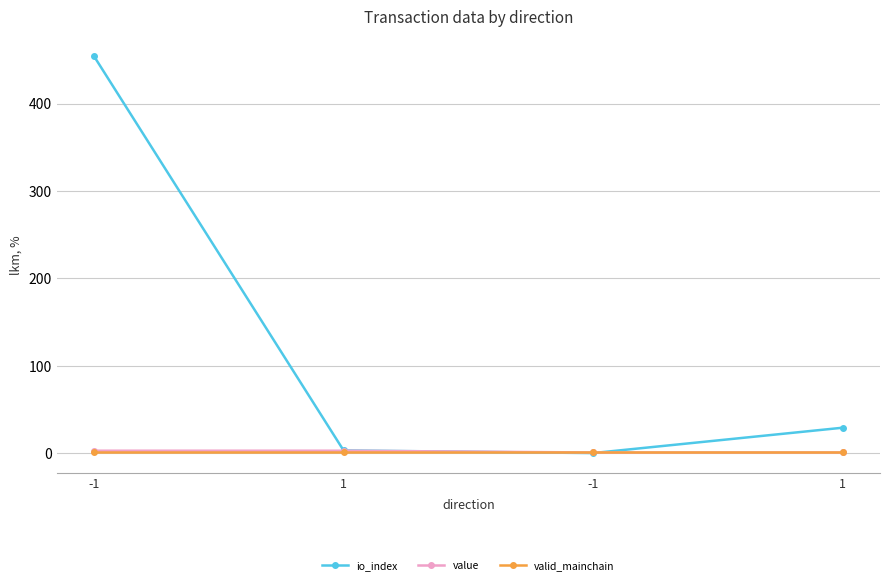

How many data points in io_index are less than 29?

2